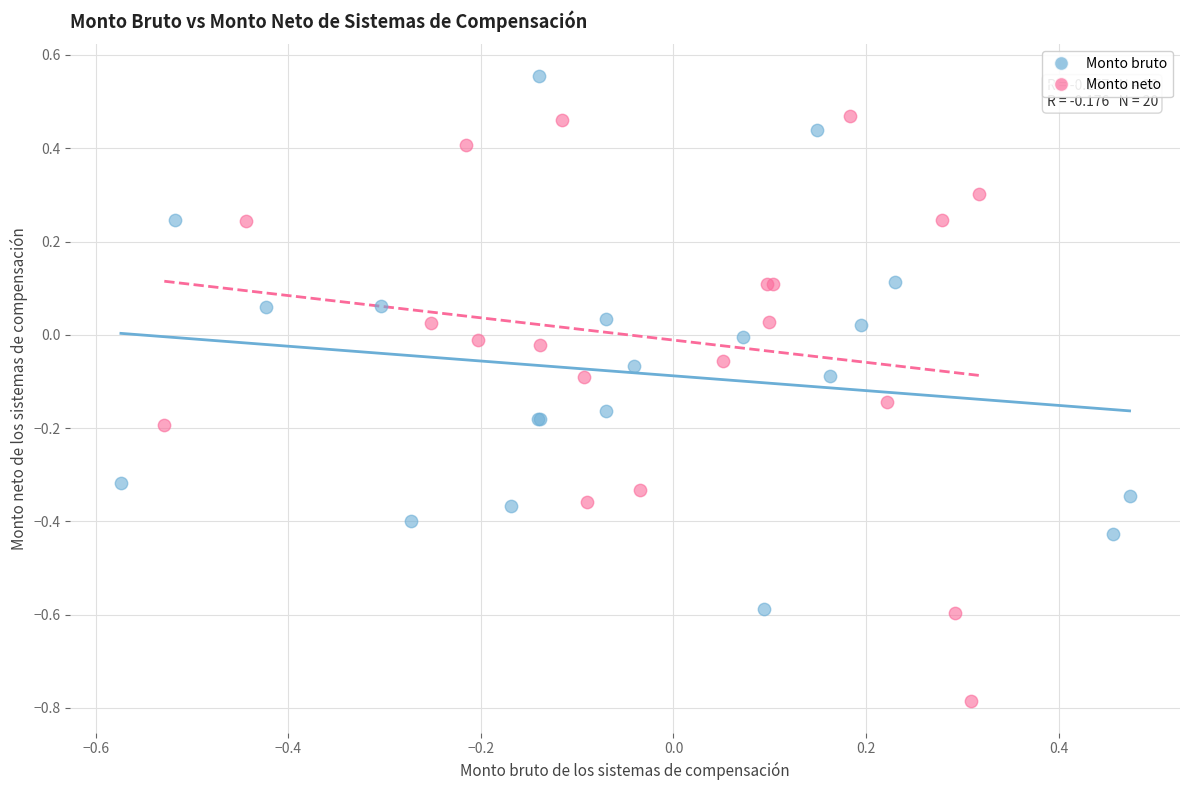

Which series contains the lowest Y value?

Monto neto